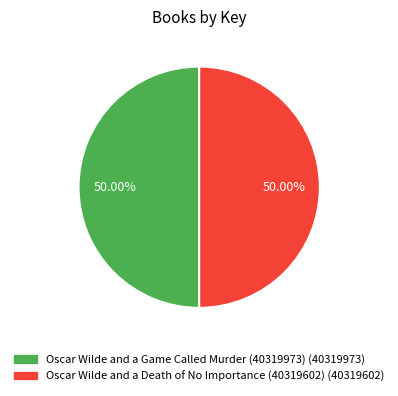

Do Oscar Wilde and a Game Called Murder (40319973) and Oscar Wilde and a Death of No Importance (40319602) together represent more than half of the pie?

Yes